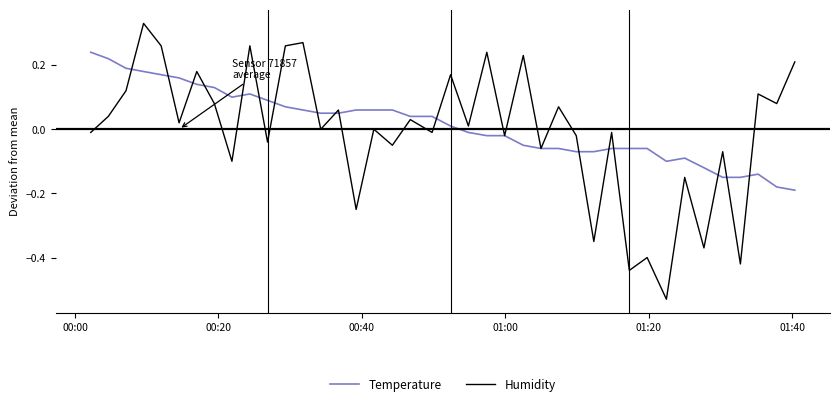

Which series has the largest range (max minus min)?

Humidity